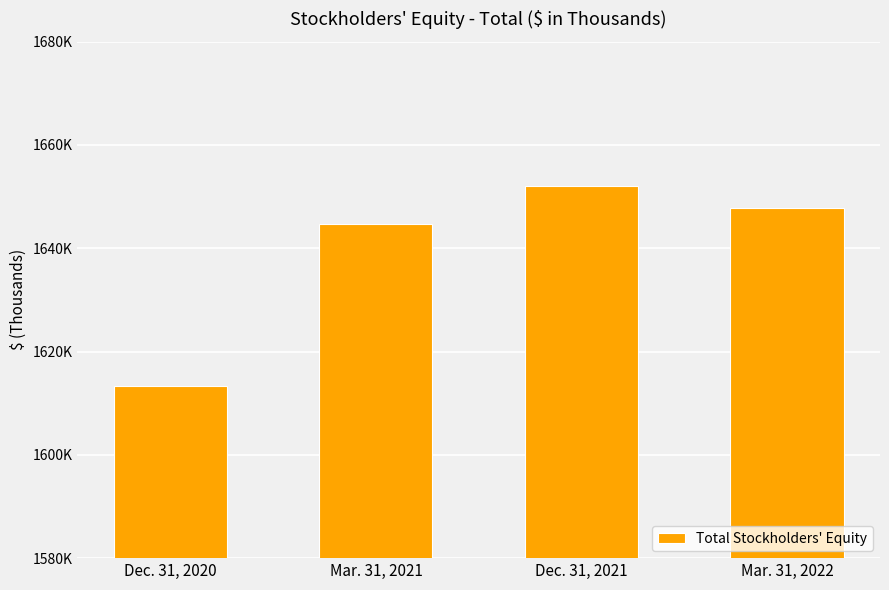

What position from the right is Dec. 31, 2020?

4